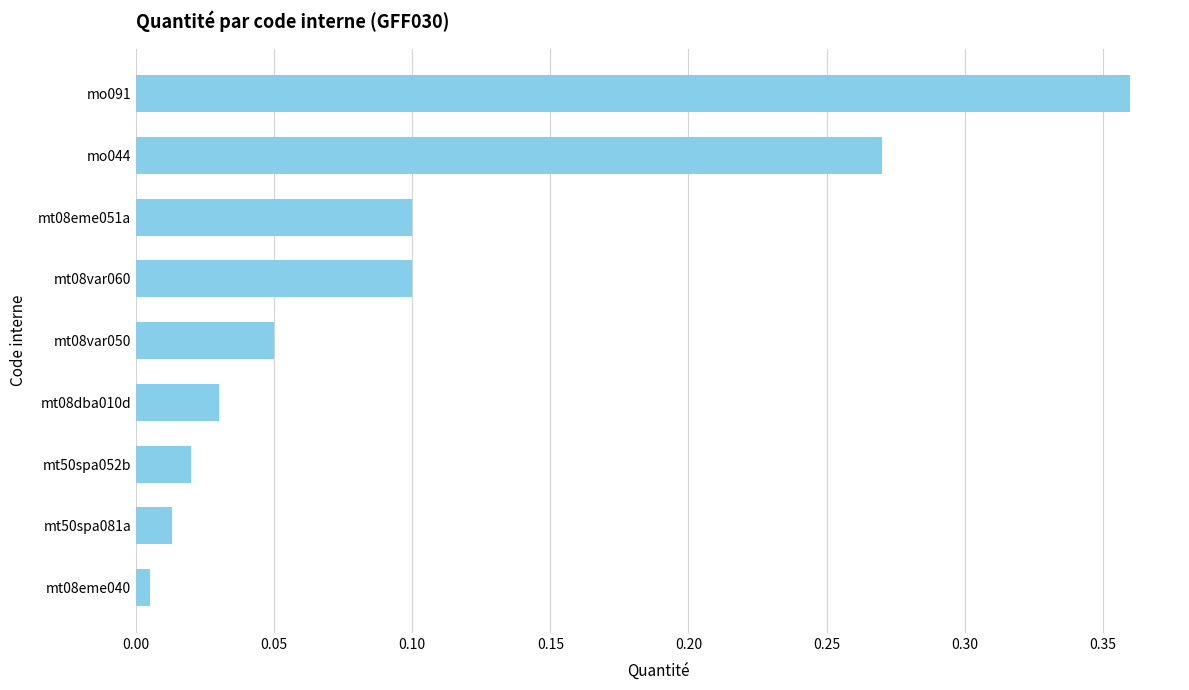

Which has a higher value, mt08dba010d or mt08var050?

mt08var050